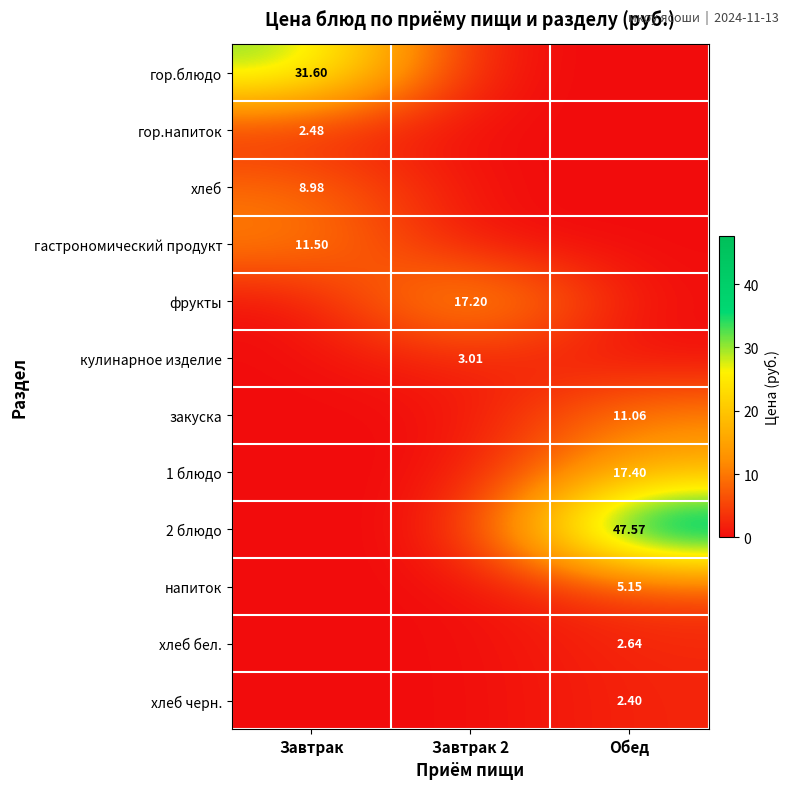

Which series changed the most between Завтрак 2 and Обед?

2 блюдо